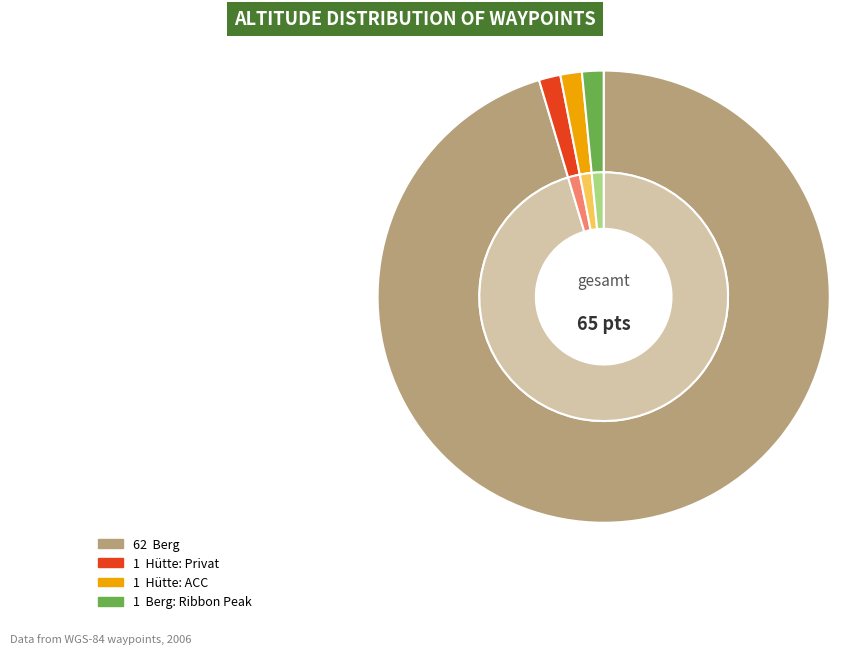

Which slice is the smallest?

Berg: Ribbon Peak